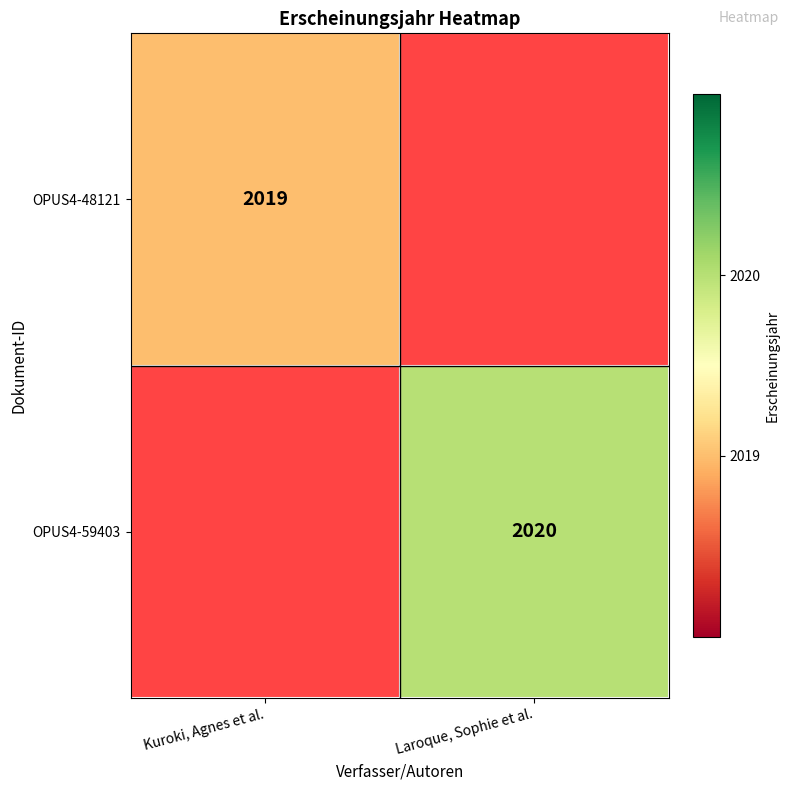

The OPUS4-59403 series shows 2020 at Laroque, Sophie et al.. True or false?

True